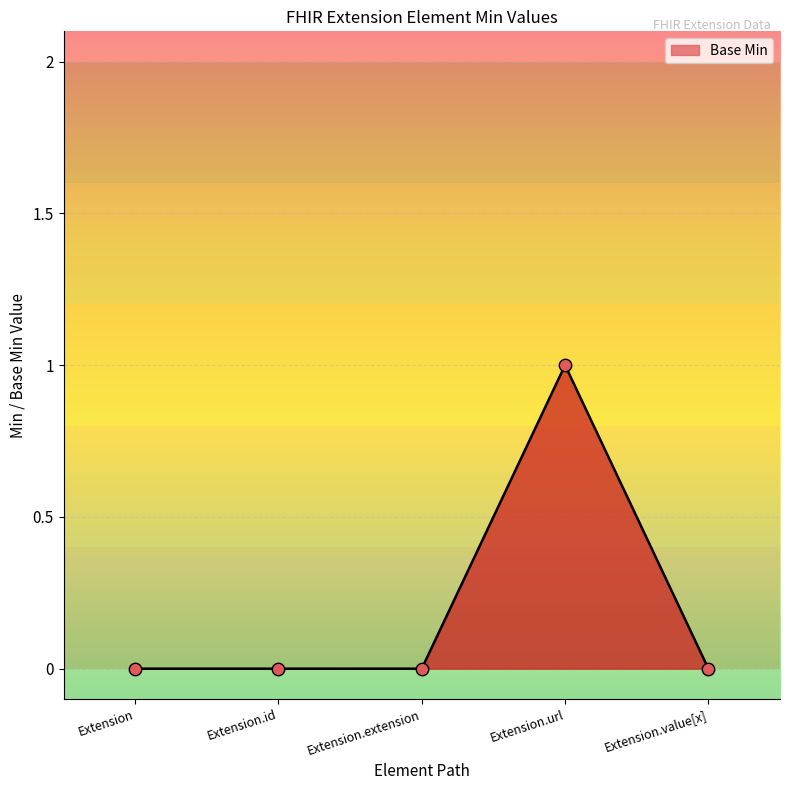

What is the change in value from Extension.extension to Extension.url?

+1